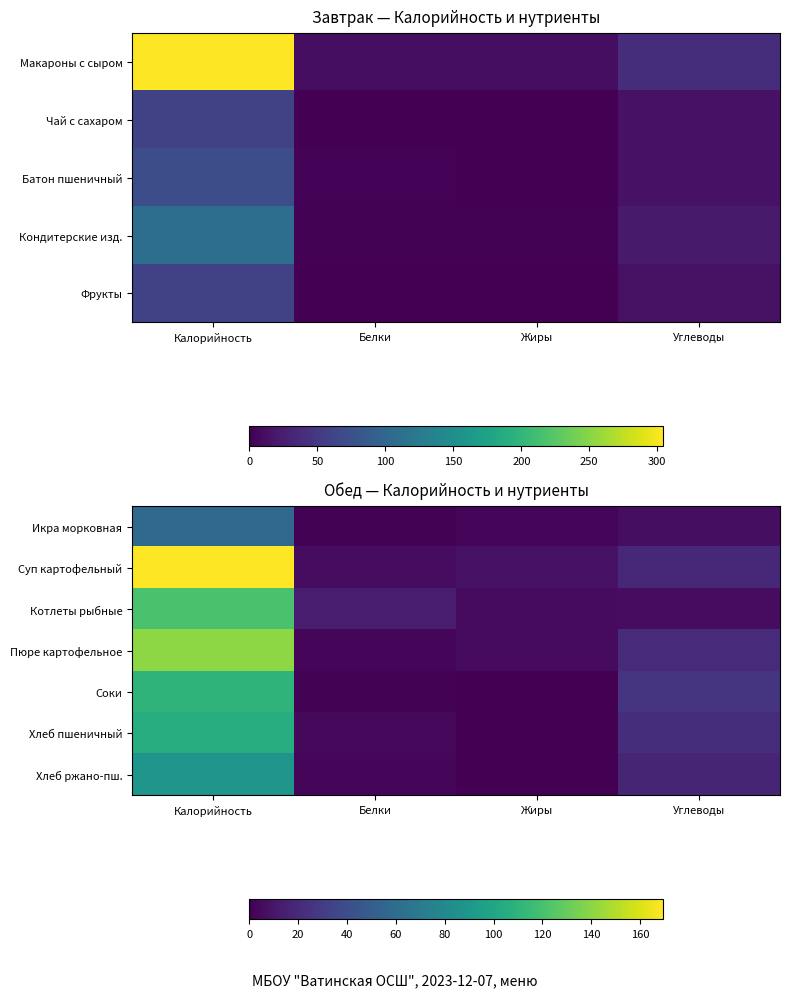

How many series are shown in this chart?

7